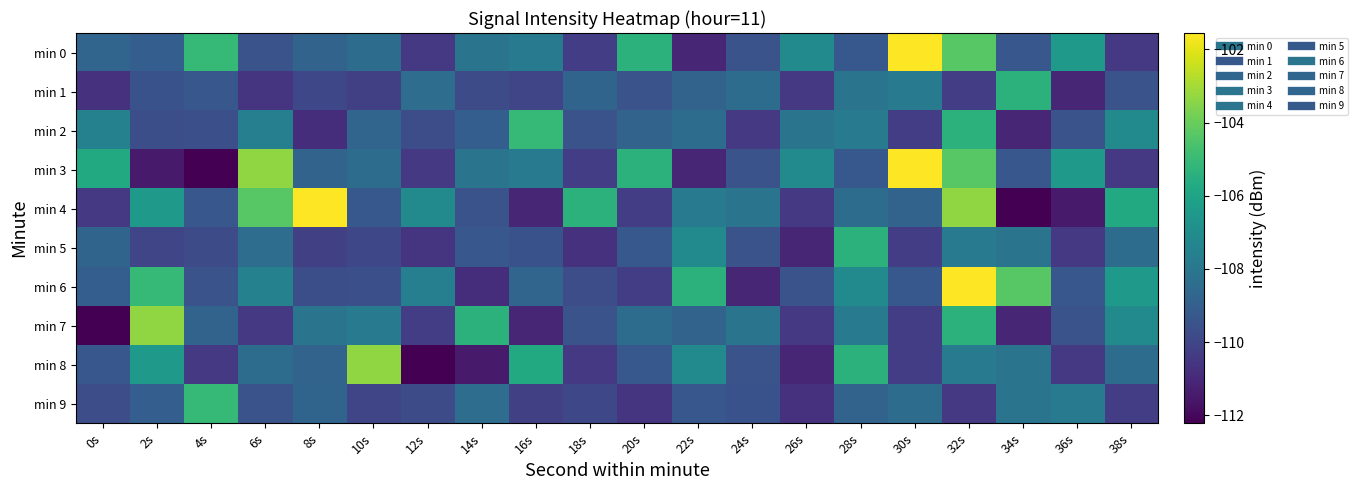

Which label corresponds to the largest value in the chart?

30s